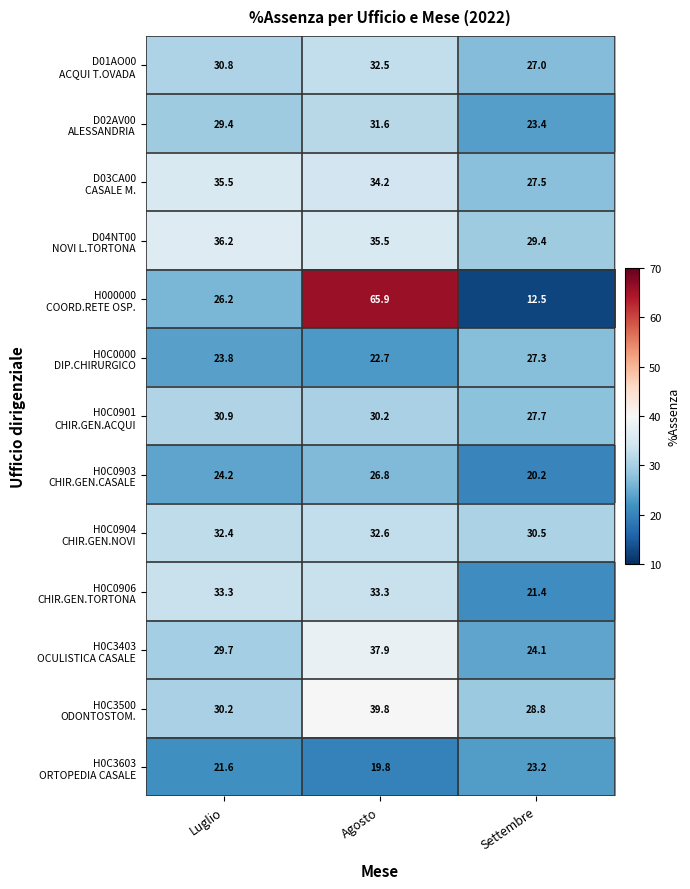

At which category is the sum across all series the highest?

Agosto